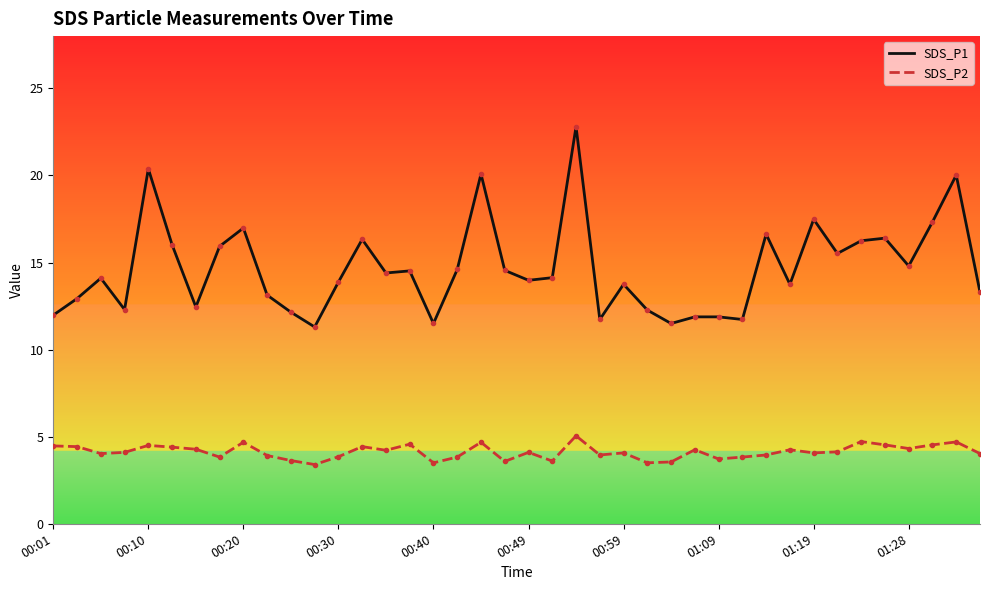

True or false: SDS_P2 has more than 1 interior local peaks.

True